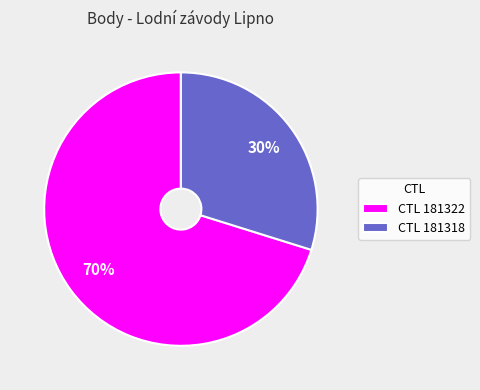

Between CTL 181322 and CTL 181318, which is larger?

CTL 181322